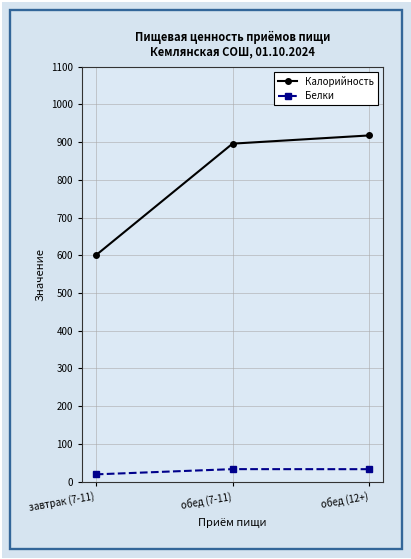

What is the greatest value displayed?

917.9